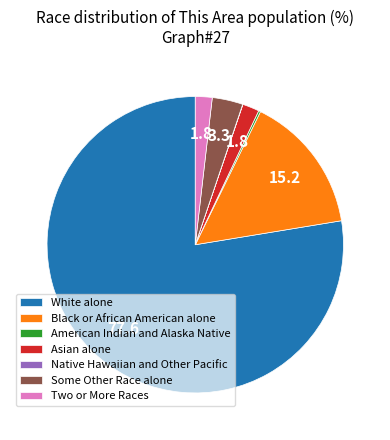

Which slice represents more than half of the pie?

White alone